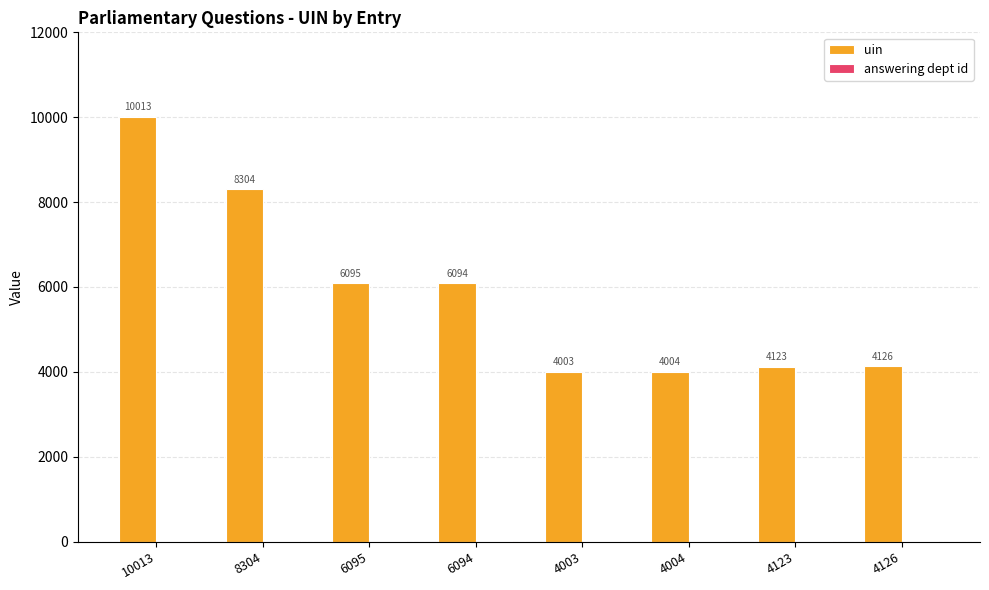

At which category does the chart reach its peak across all series?

10013